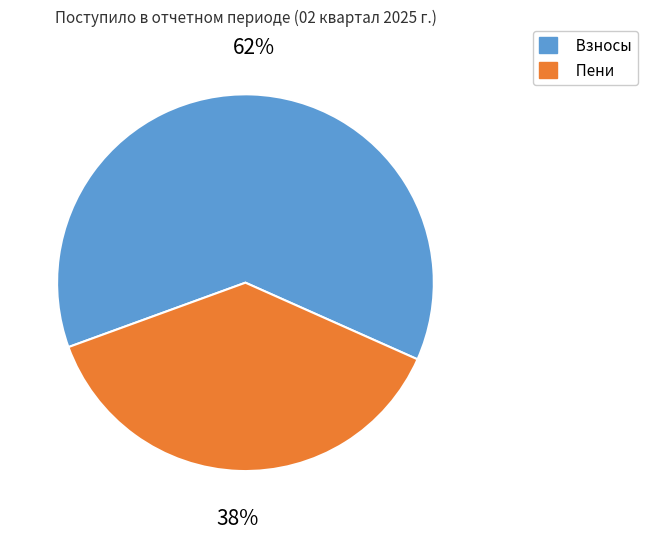

Which category has the biggest portion of the pie?

Взносы